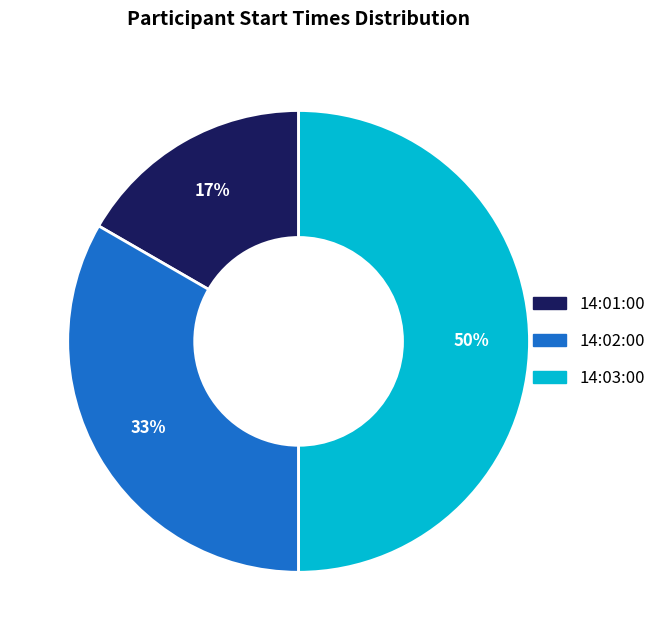

What percentage is the 14:03:00 slice, to the nearest percent?

50%